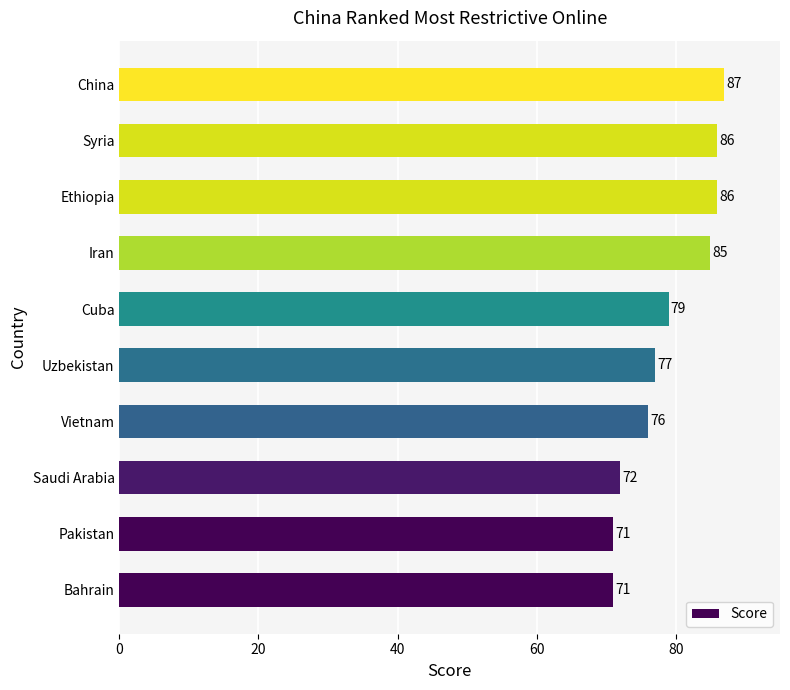

How many distinct data groups are displayed?

1